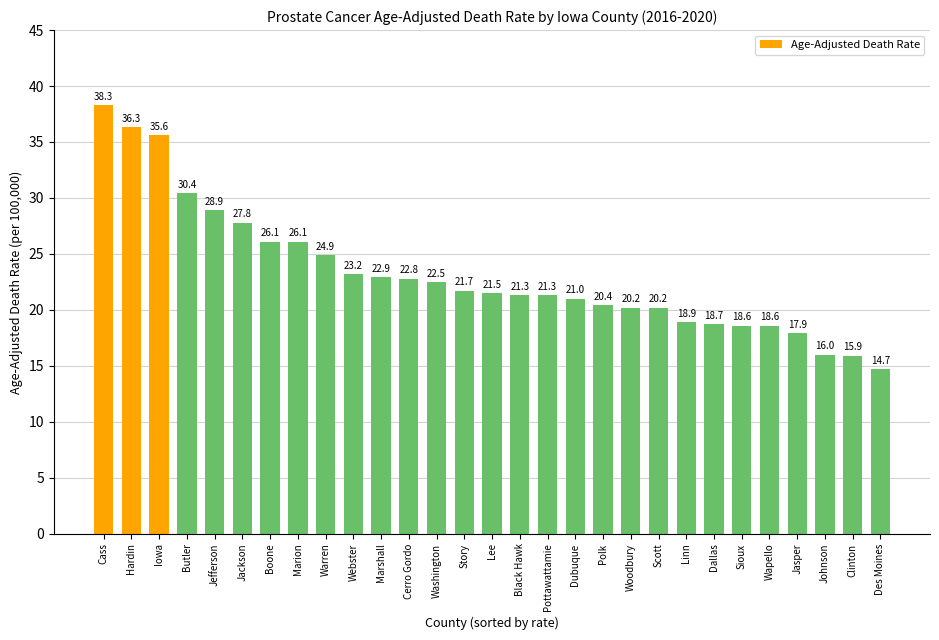

What is the difference between the maximum and minimum values?

23.6